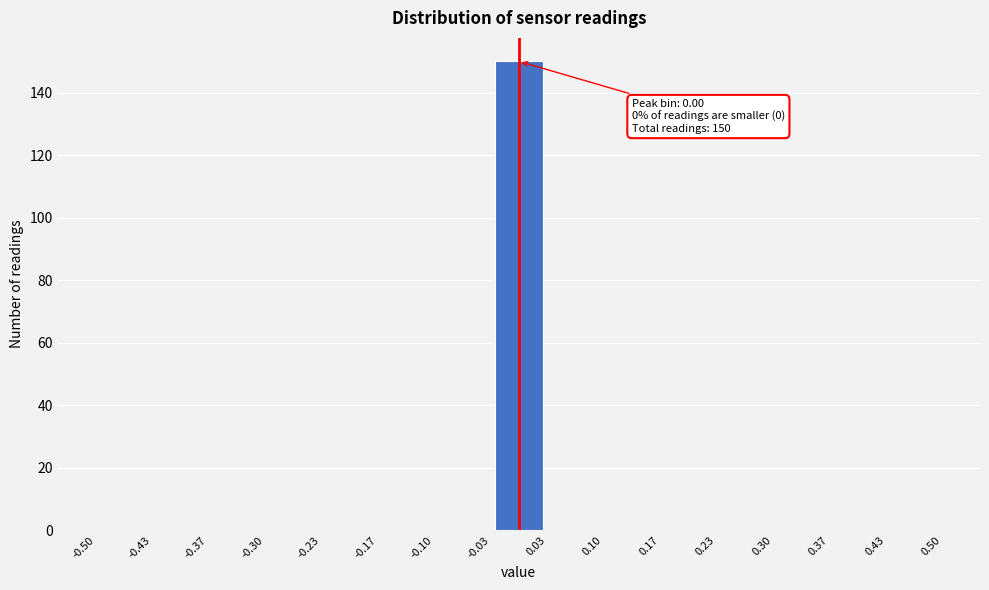

Over which range of the x-axis is the bar tallest?

-0.03 to 0.03